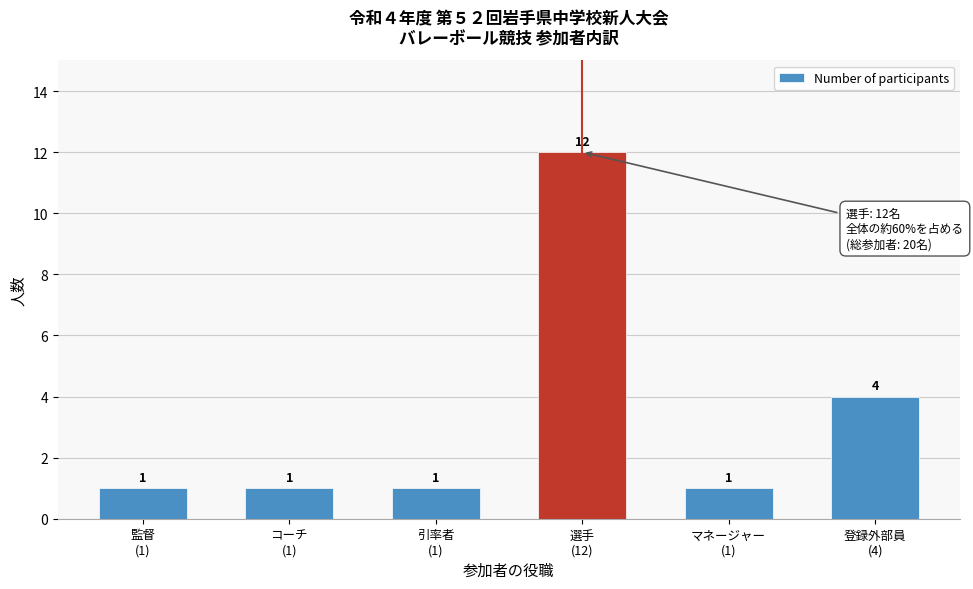

Reading left to right, extract all data points from this chart.

1	1	1	12	1	4